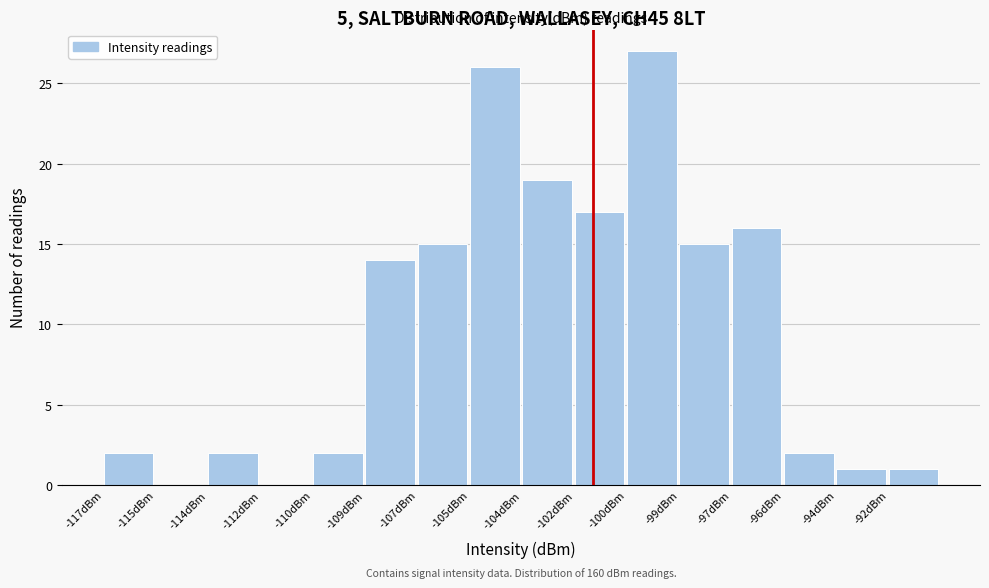

Reading left to right, transcribe all the data shown in this chart.

-117dBm=2	-115dBm=0	-114dBm=2	-112dBm=0	-110dBm=2	-109dBm=14	-107dBm=15	-105dBm=26	-104dBm=19	-102dBm=17	-100dBm=27	-99dBm=15	-97dBm=16	-96dBm=2	-94dBm=1	-92dBm=1